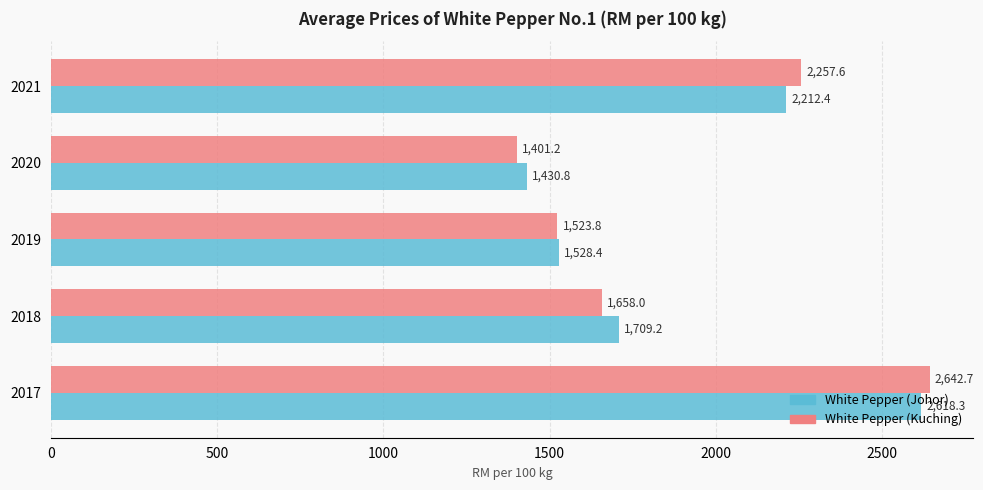

What is the minimum value shown in the chart?

1401.2